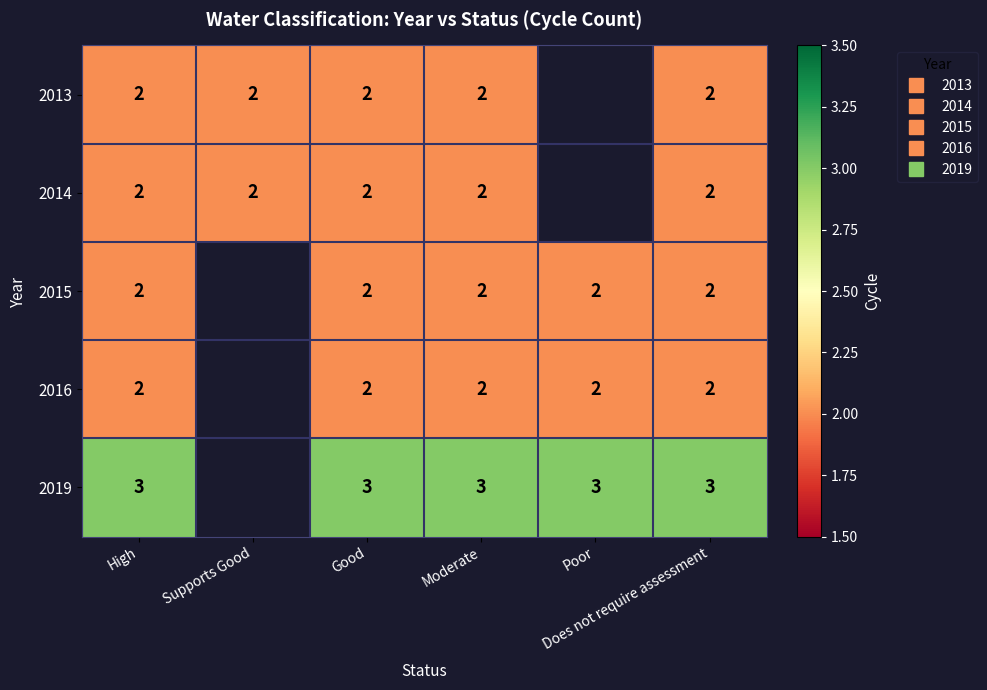

At which category is the sum across all series the highest?

High